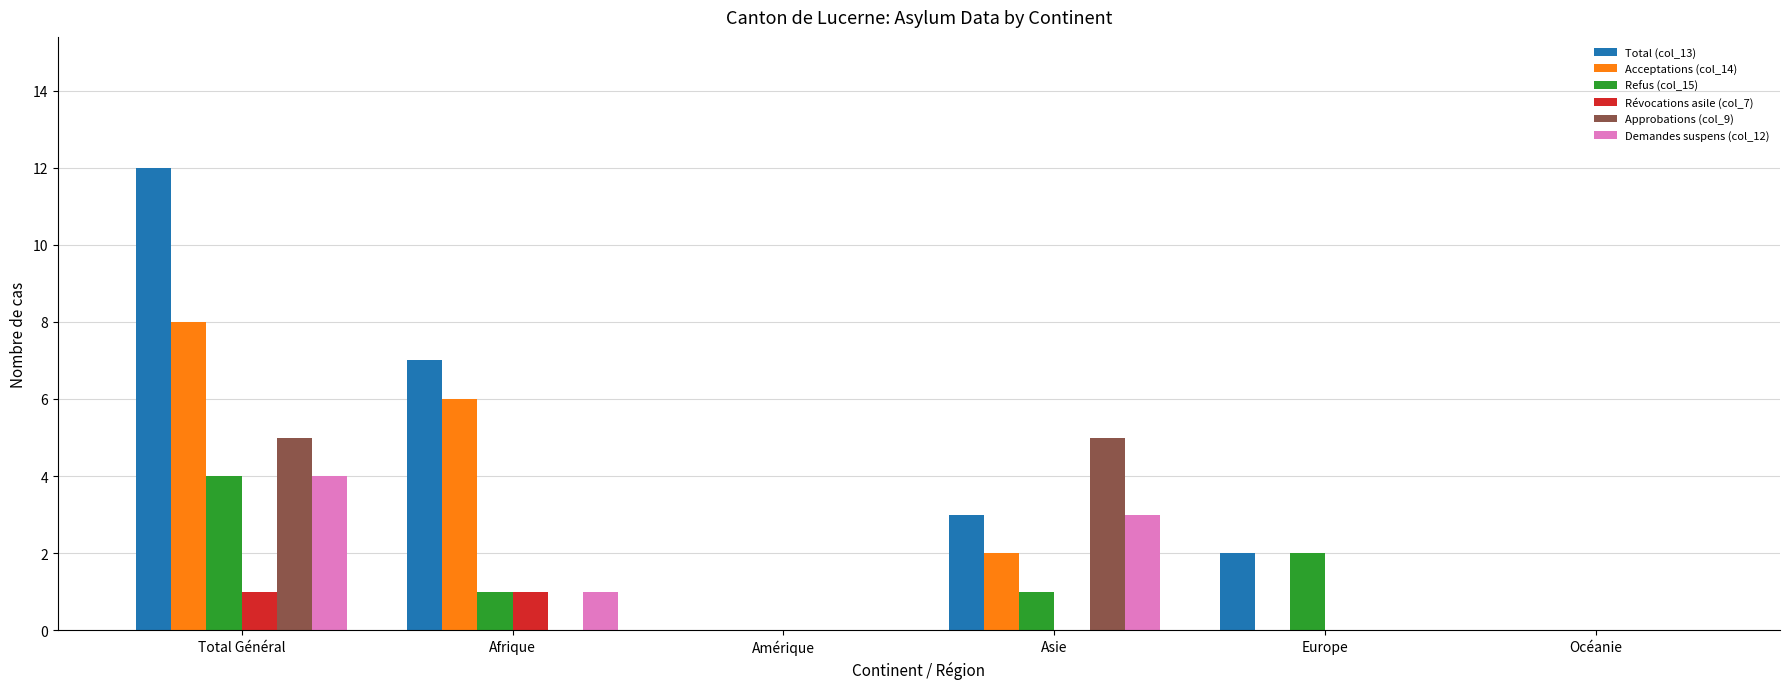

What are all the series names shown in the legend?

Total (col_13), Acceptations (col_14), Refus (col_15), Révocations asile (col_7), Approbations (col_9), Demandes suspens (col_12)